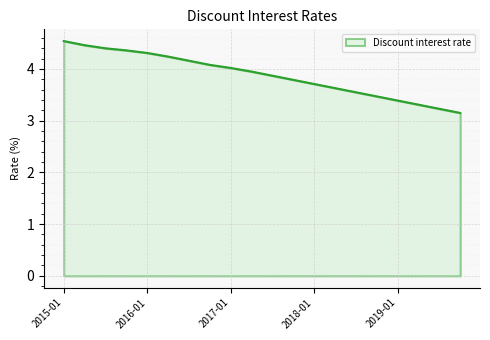

What is the difference between the maximum and minimum values?

1.4